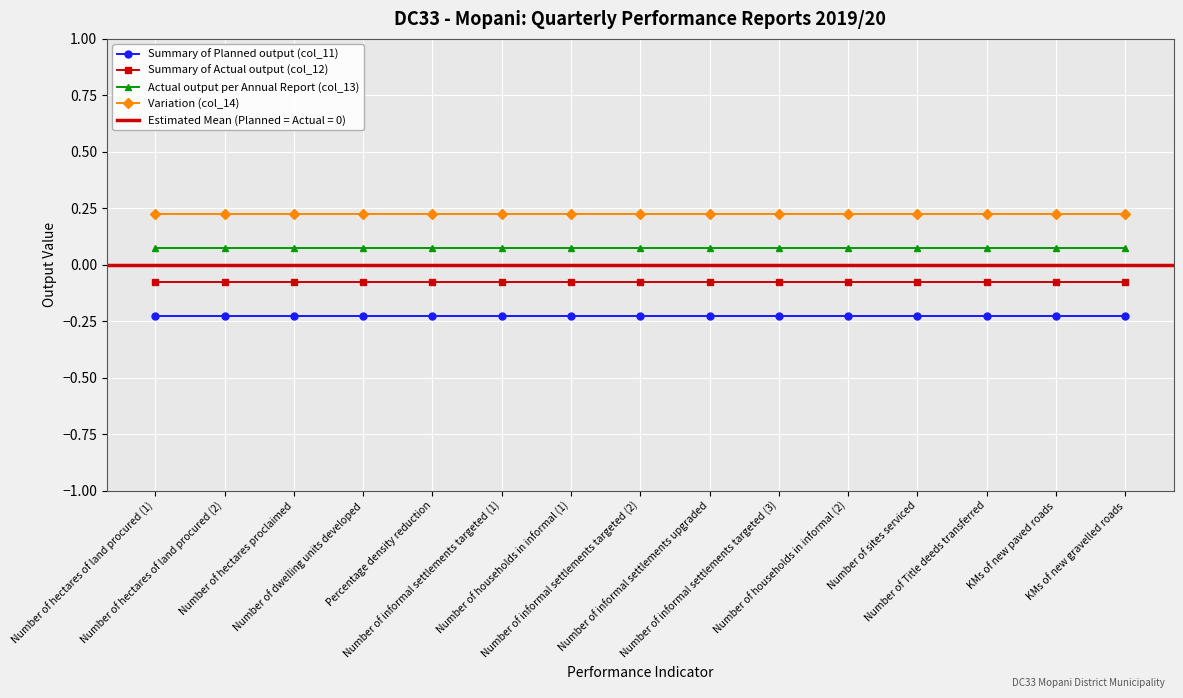

Count the number of categories in the chart.

15